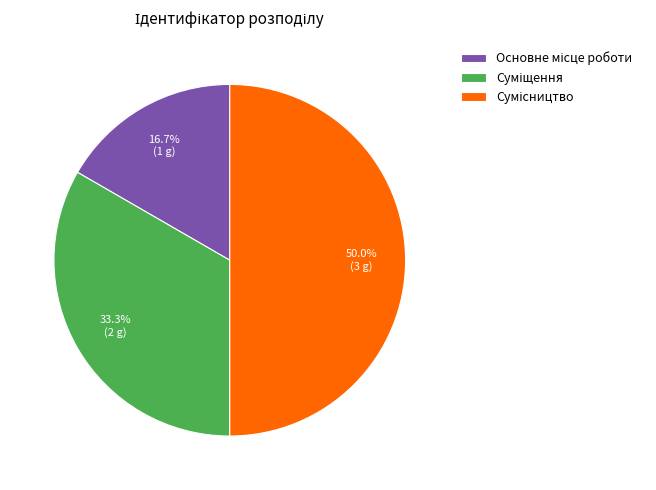

How many slices are in this pie chart?

3